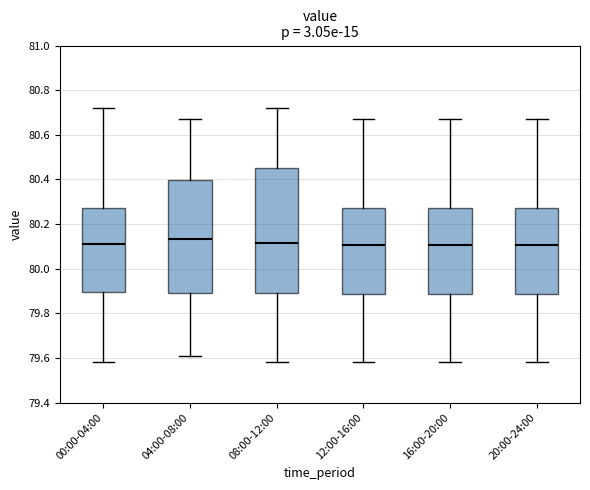

Reading left to right, read every box against the y-axis: the position of its median line, the range the box covers, and the ends of its whiskers. The values are not printed on the chart, so give them approximately, as read against the axis.

00:00-04:00: median 80.12, box 79.90 to 80.28, whiskers 79.58 to 80.72
04:00-08:00: median 80.14, box 79.90 to 80.40, whiskers 79.62 to 80.68
08:00-12:00: median 80.12, box 79.90 to 80.46, whiskers 79.58 to 80.72
12:00-16:00: median 80.10, box 79.88 to 80.28, whiskers 79.58 to 80.68
16:00-20:00: median 80.10, box 79.88 to 80.28, whiskers 79.58 to 80.68
20:00-24:00: median 80.10, box 79.88 to 80.28, whiskers 79.58 to 80.68